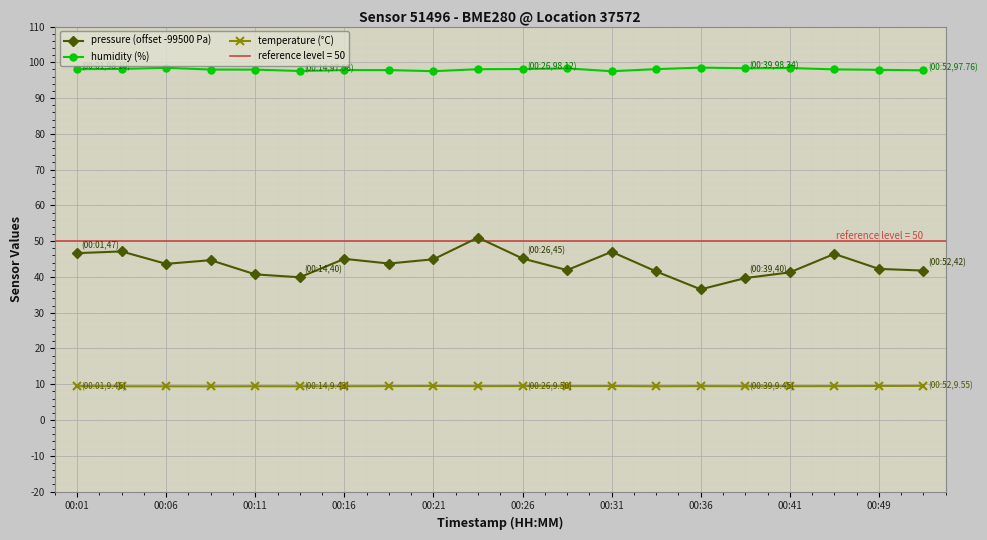

What is the sum of the temperature (°C) values at 00:41 and 00:36?

18.9